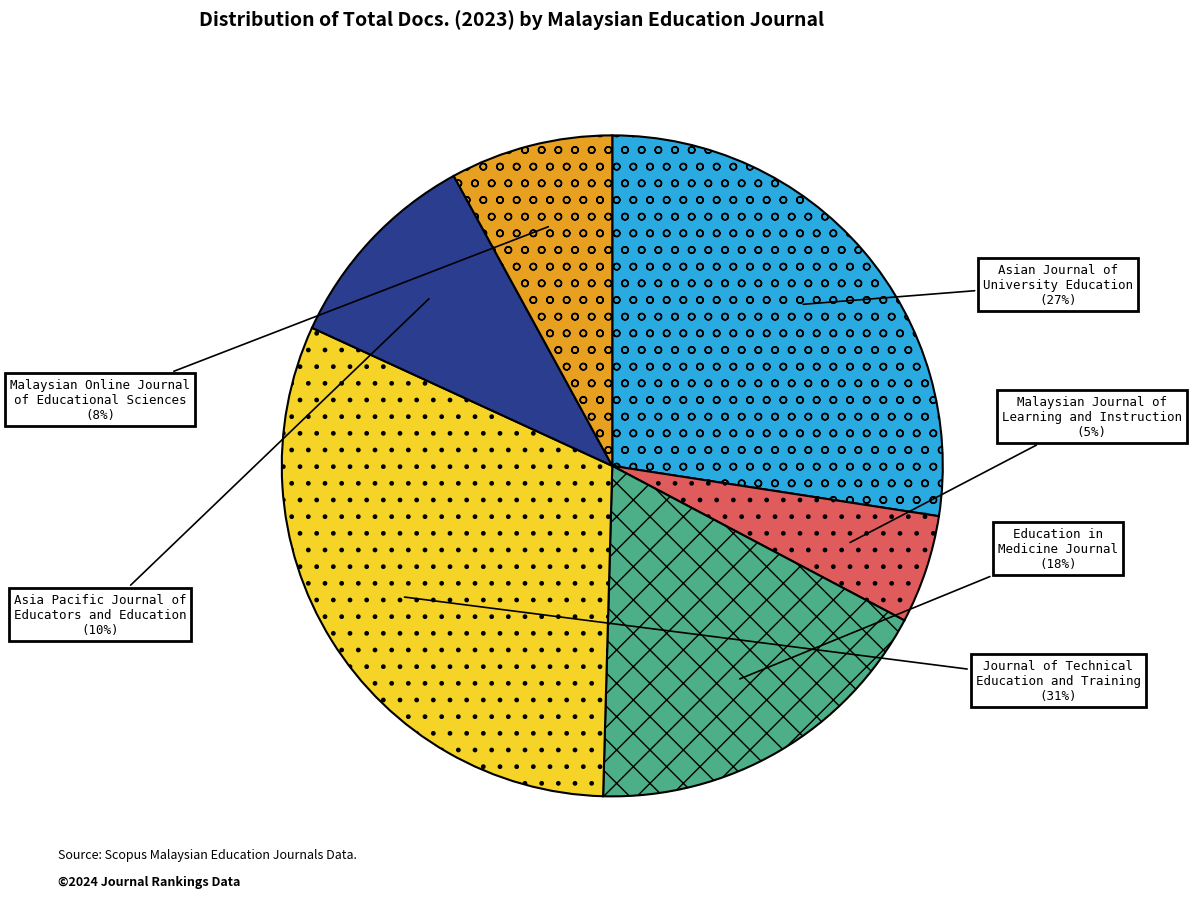

To the nearest percent, what is the difference between the Malaysian Online Journal of Educational Sciences and Asian Journal of University Education slice percentages?

19%